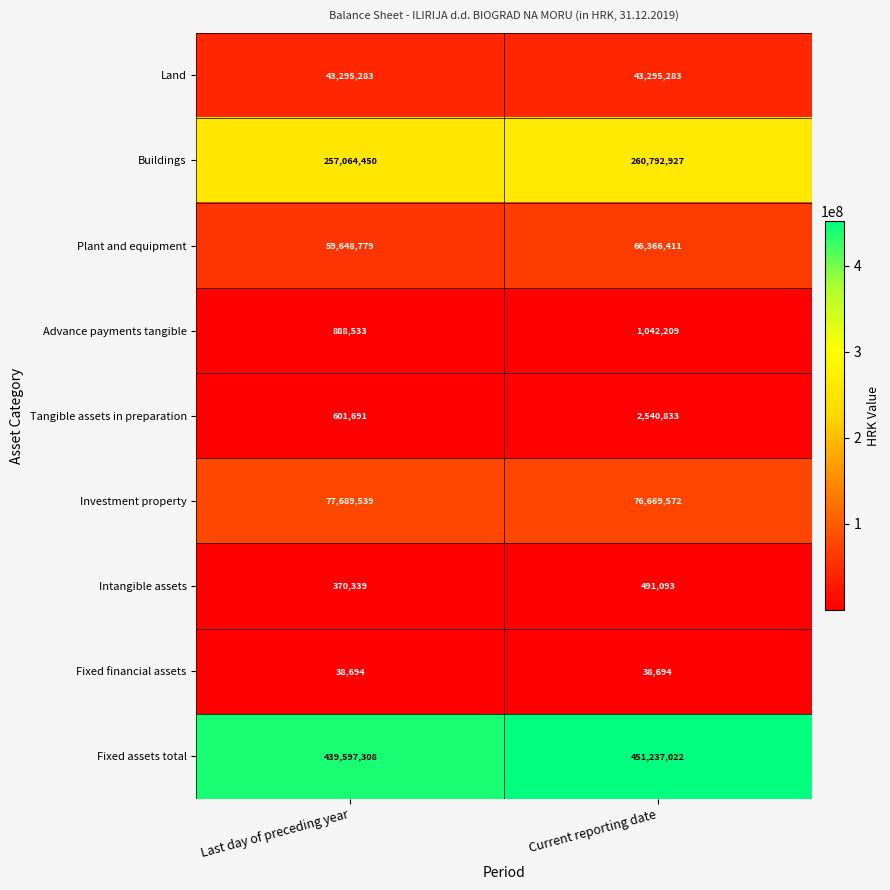

Is it true that Fixed financial assets equals 38694 at Current reporting date?

True